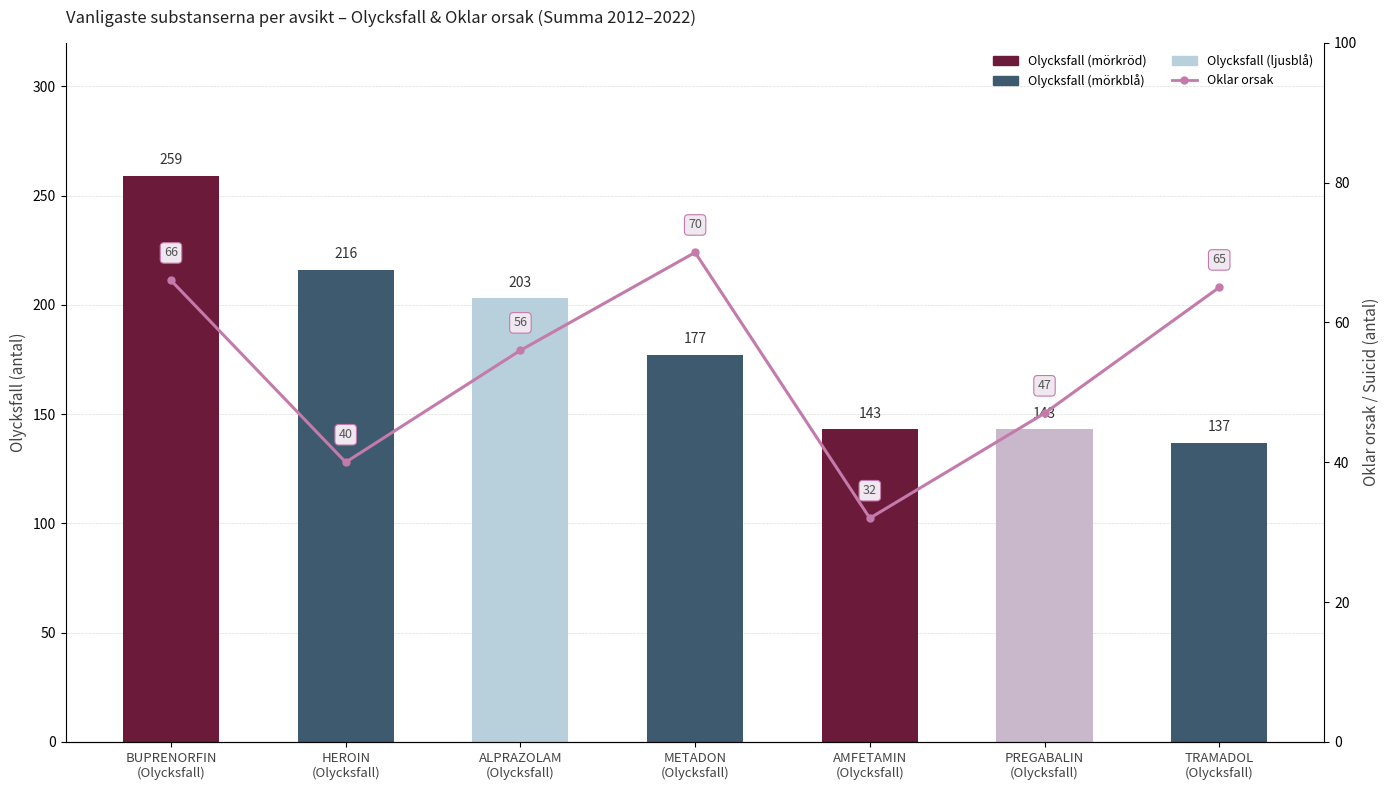

The value of Oklar orsak (antal) at TRAMADOL
(Olycksfall) is 65. True or false?

True